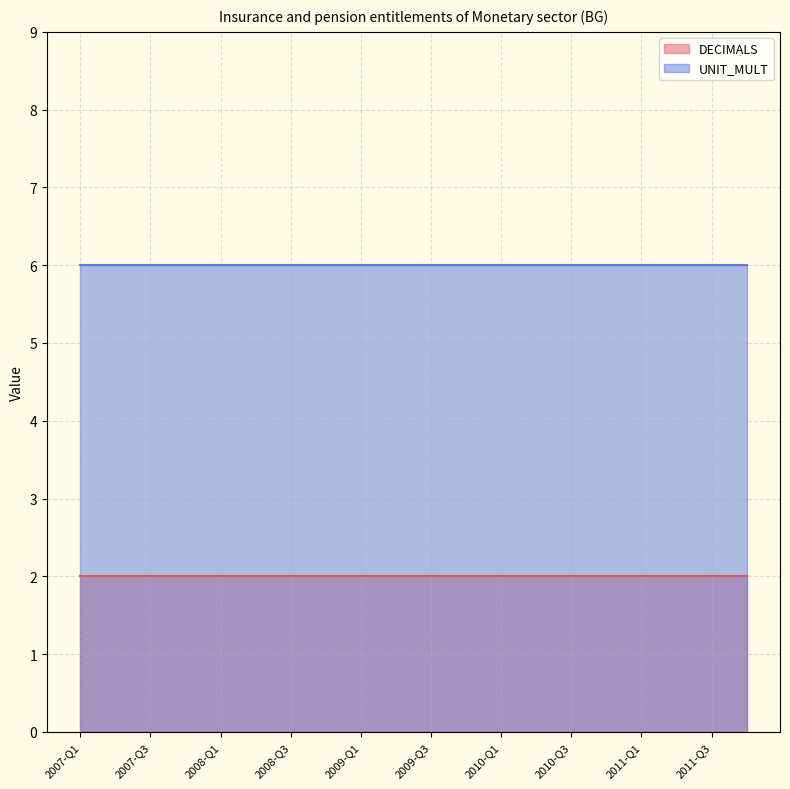

What position from the right is 2007-Q2?

19